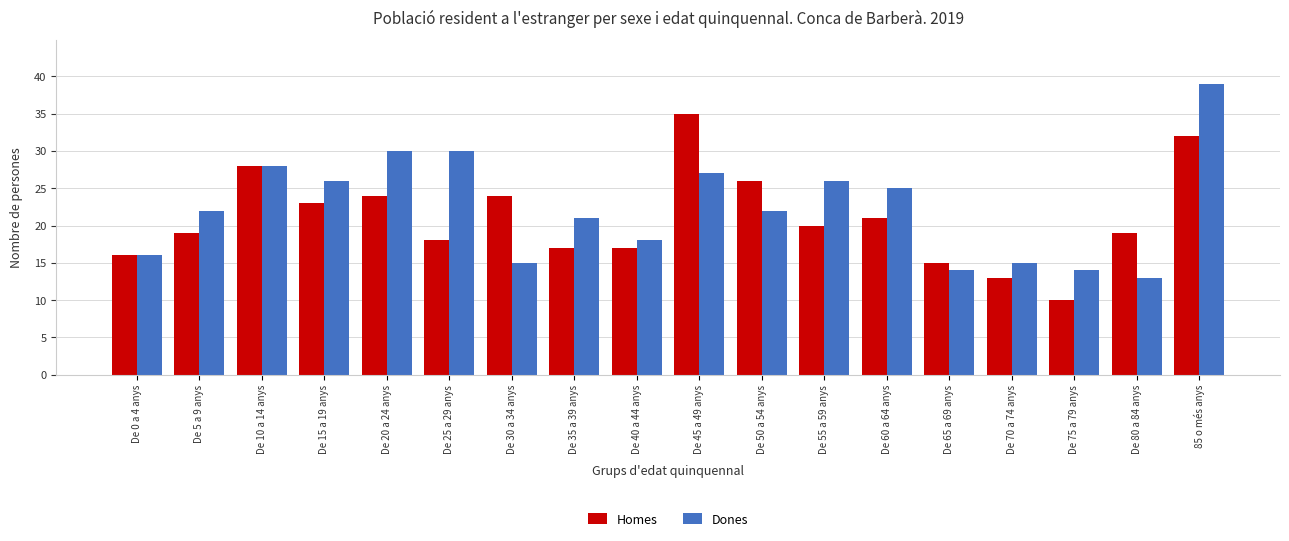

What is the sum of all Homes values?

377